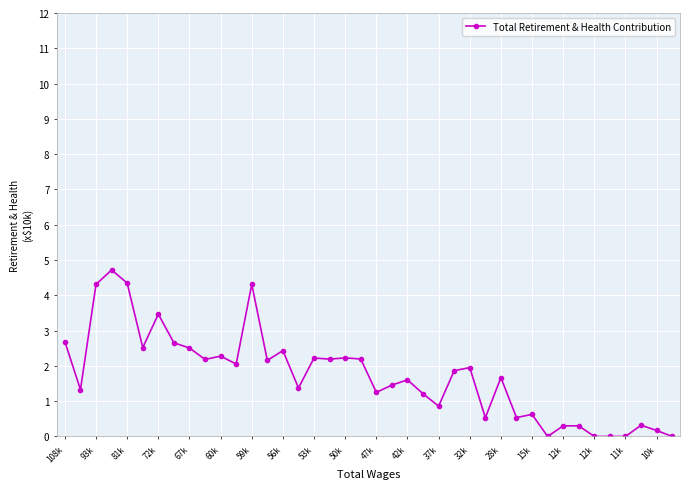

What is the maximum value shown in the chart?

4.7